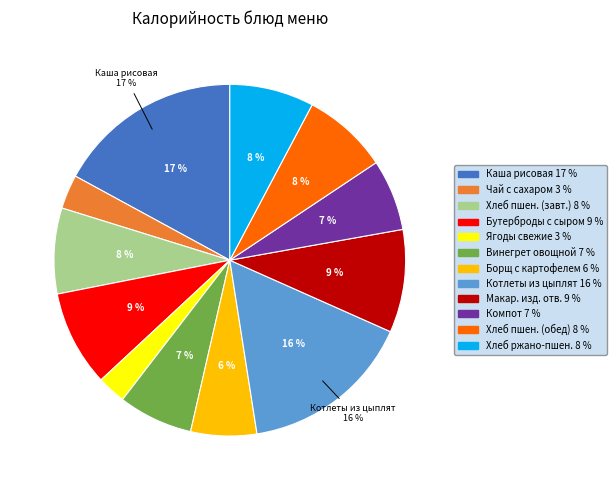

To the nearest percent, what is the average slice percentage?

8%